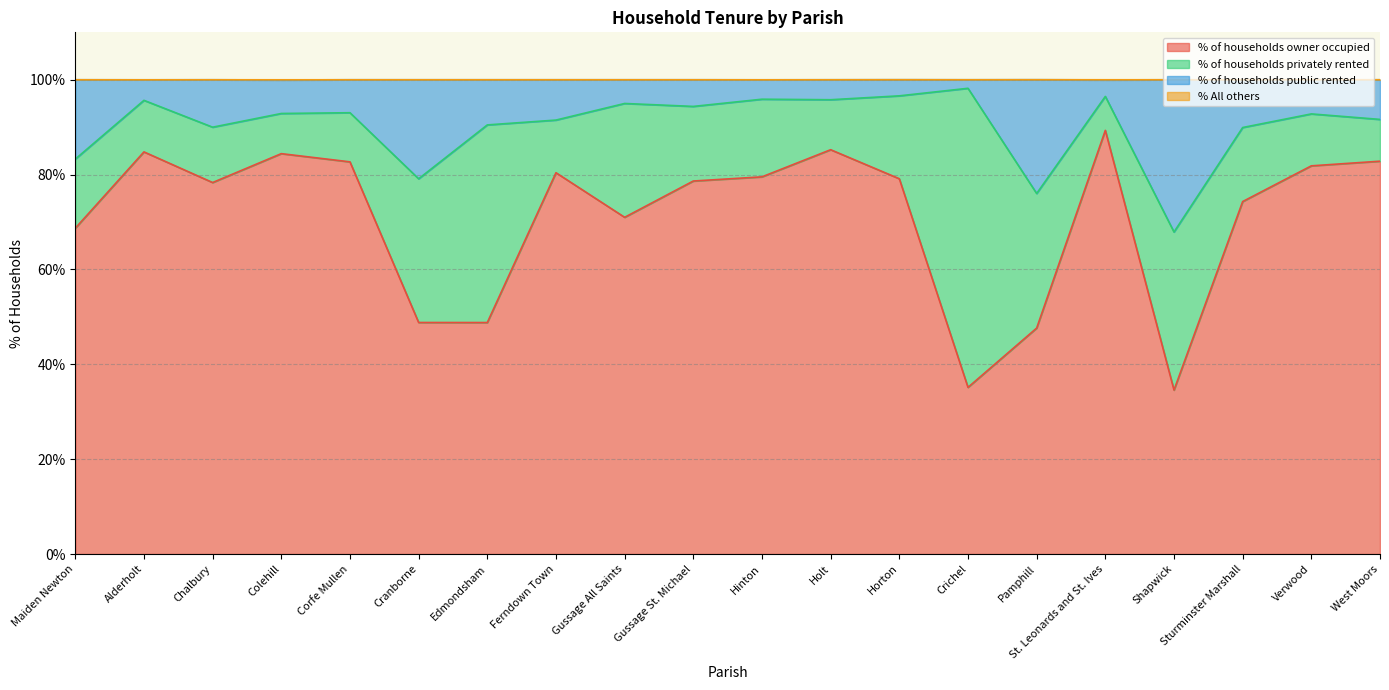

Which series changed the most between Chalbury and Horton?

% of households public rented